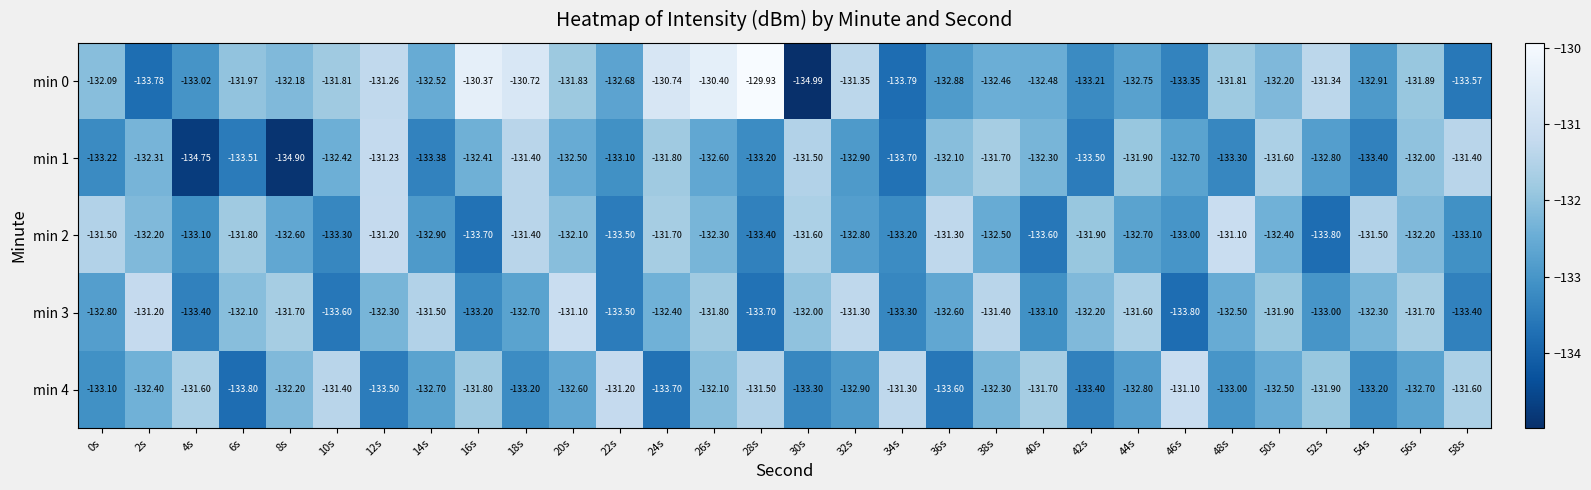

Is the value of min 3 at 50s greater than the value of min 0 at 54s?

Yes